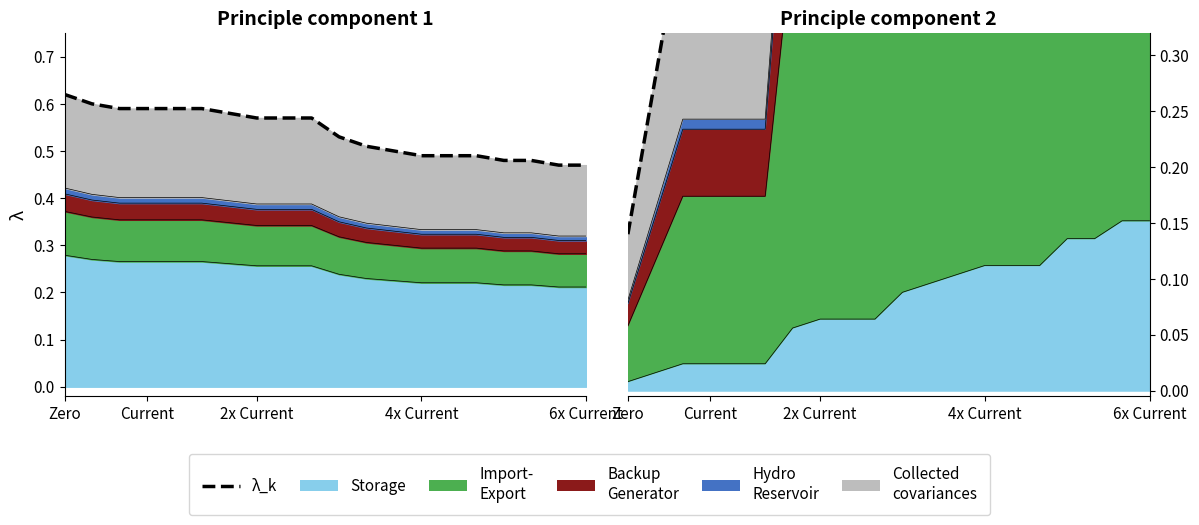

Between 2x Current and 4x Current, which is larger?

2x Current